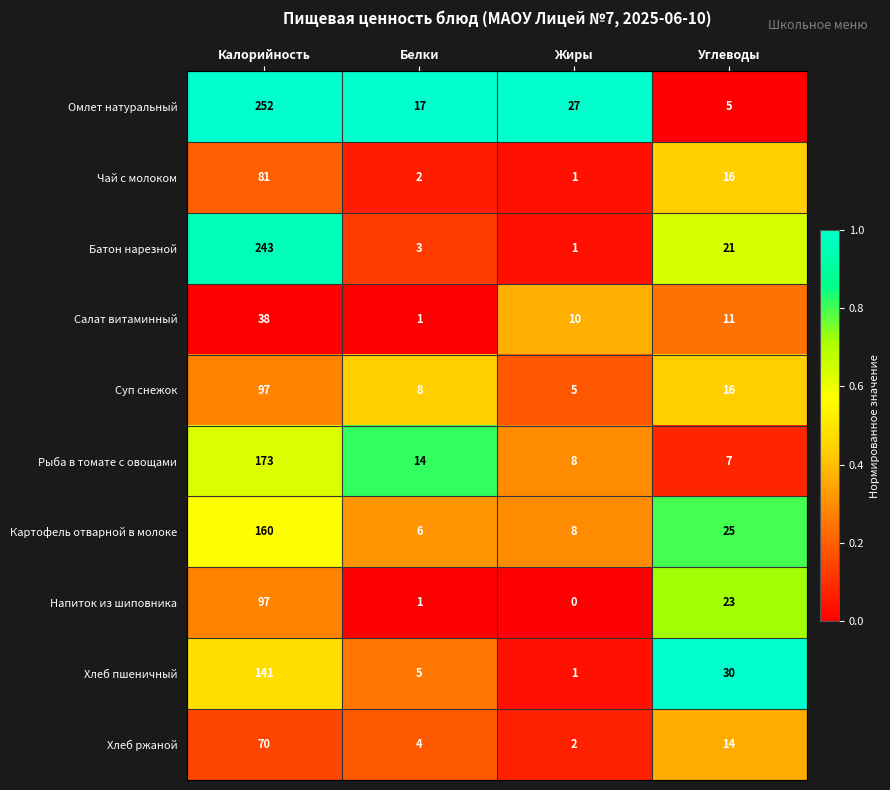

Between Калорийность and Белки, which series saw the biggest shift?

Батон нарезной